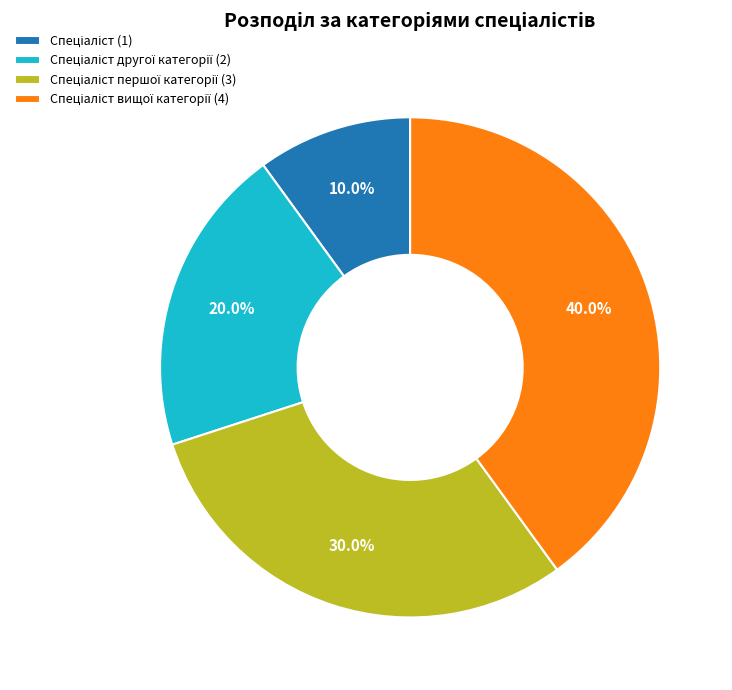

Does any single category account for the majority?

No